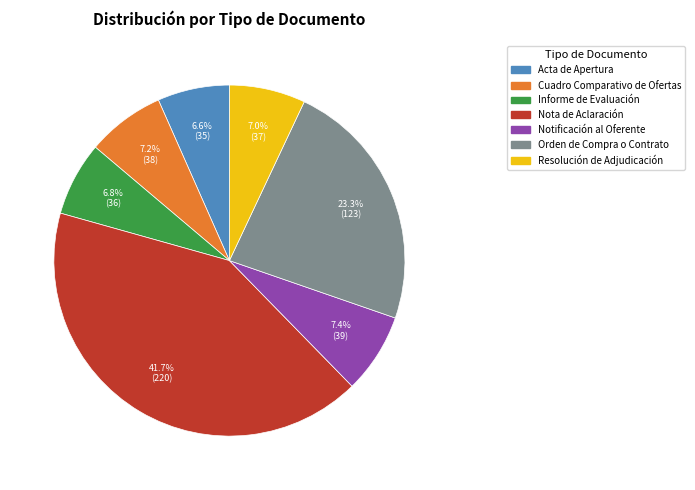

Which slice is the largest?

Nota de Aclaración